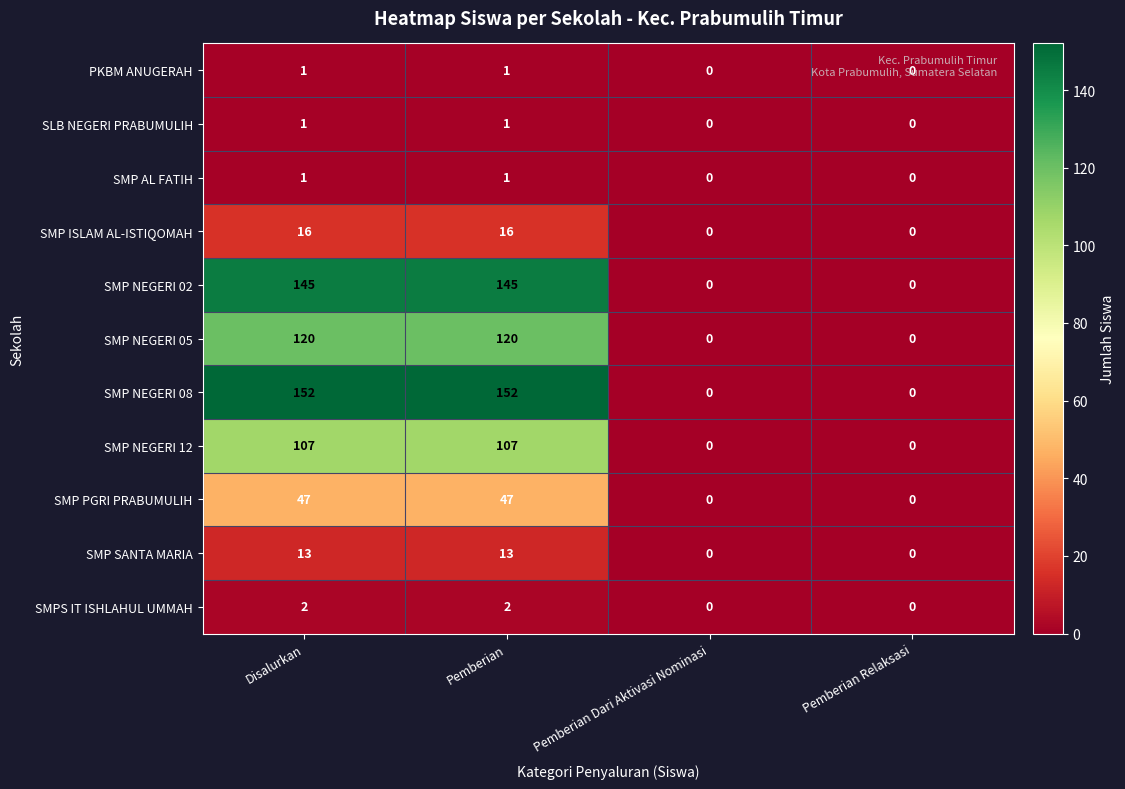

What is the difference between the SMP SANTA MARIA values at Pemberian and Pemberian Relaksasi?

13